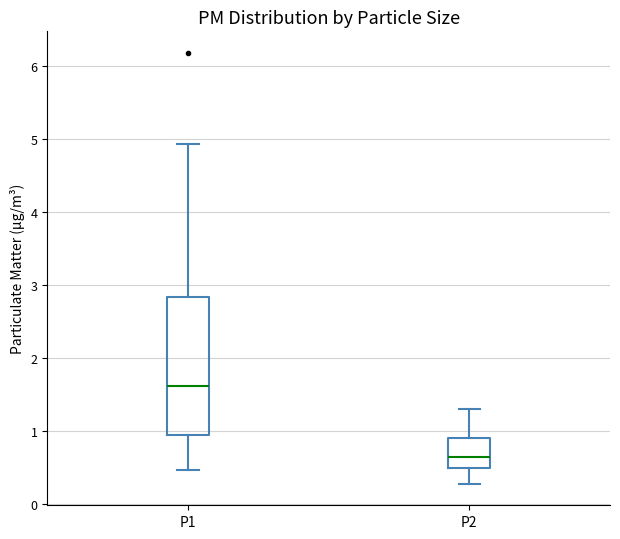

Which box is the tallest, from its lower edge to its upper edge?

P1